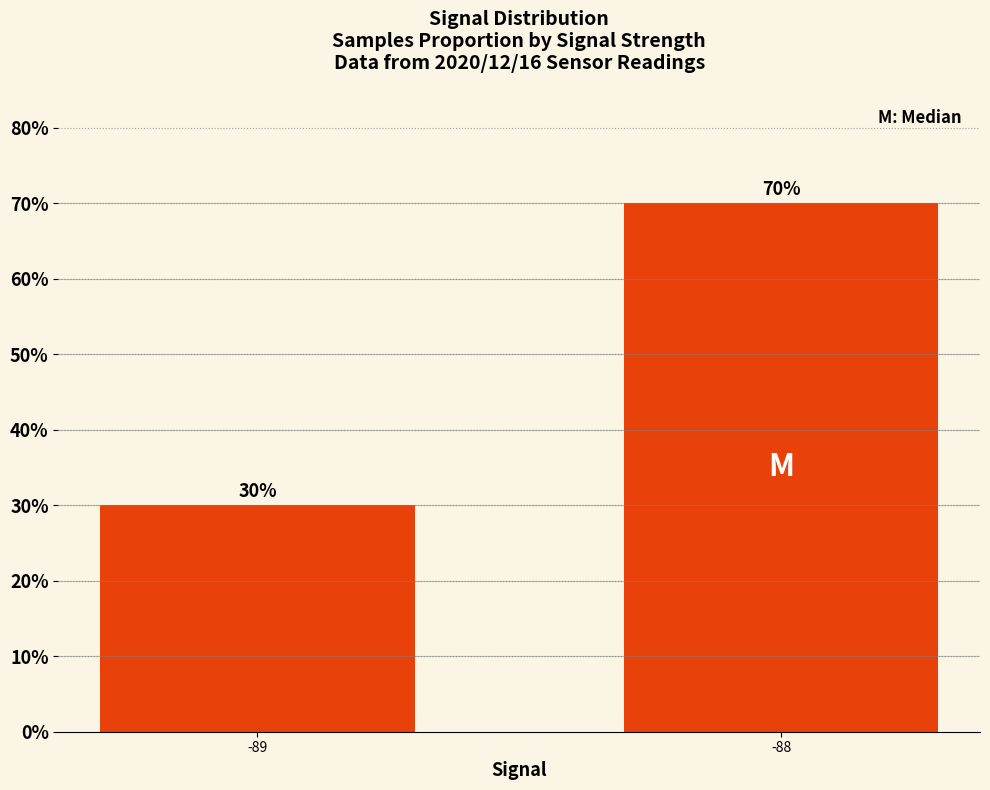

What is the sum of all values?

100